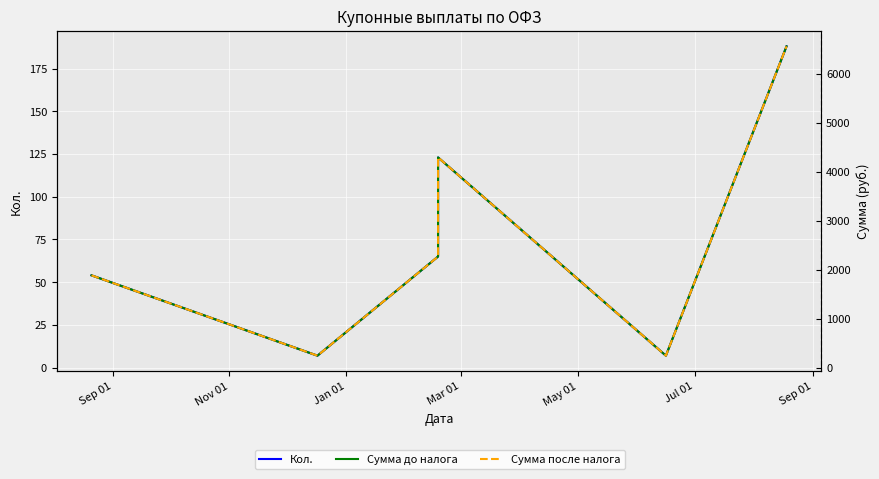

What are all the series names shown in the legend?

Кол., Сумма до налога, Сумма после налога